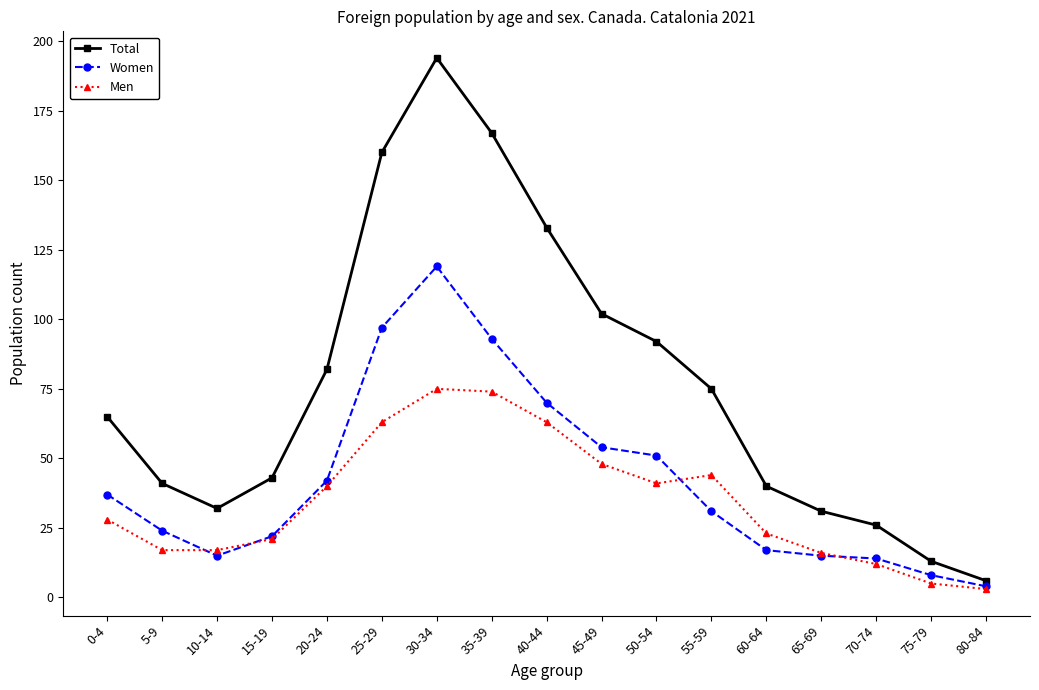

What is the difference between the Total values at 65-69 and 25-29?

129